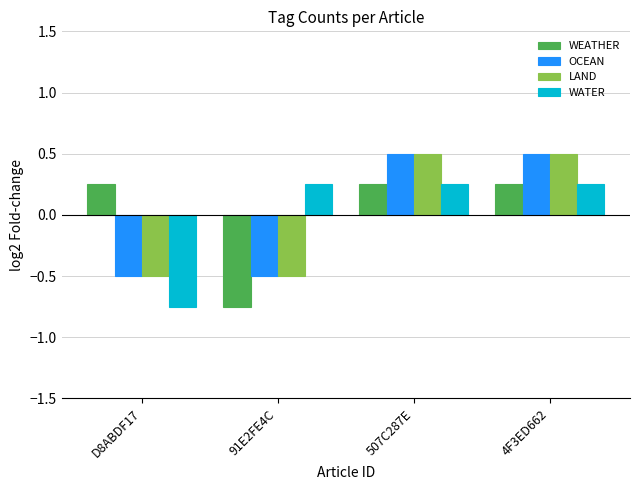

What is the minimum value for OCEAN?

-0.5